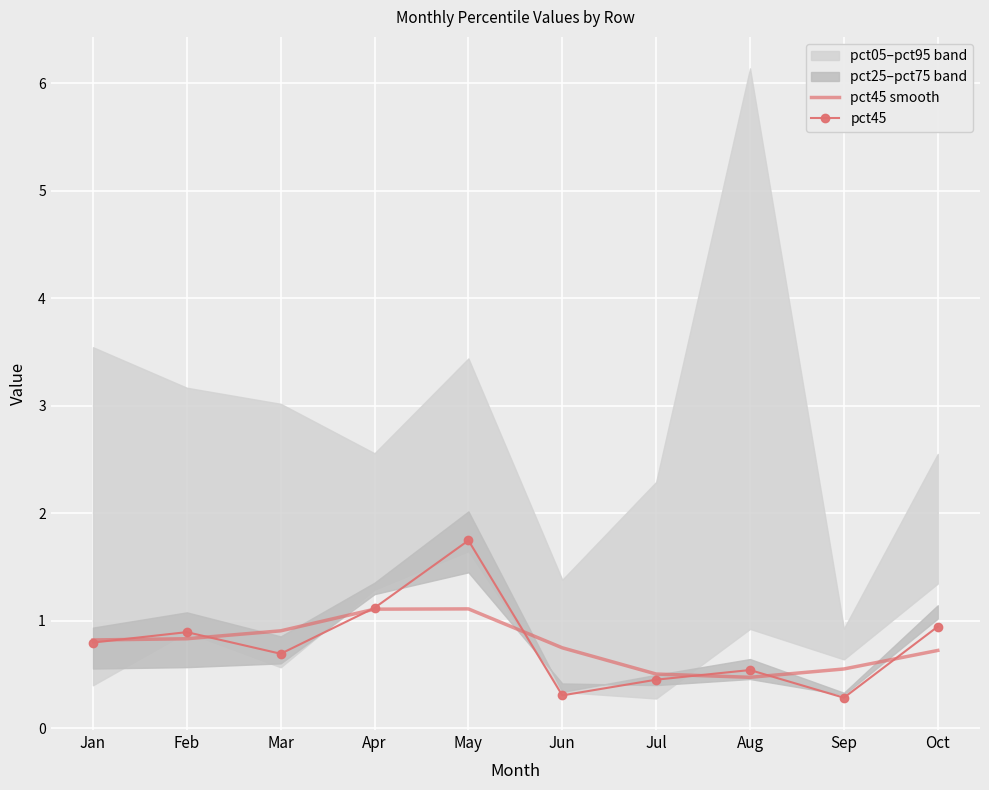

True or false: pct45 has a value of 1.4 at Oct.

False